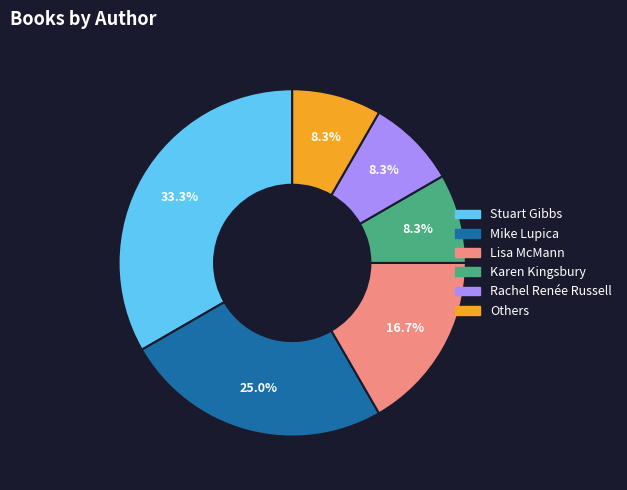

To the nearest percent, what portion does Karen Kingsbury represent?

8%